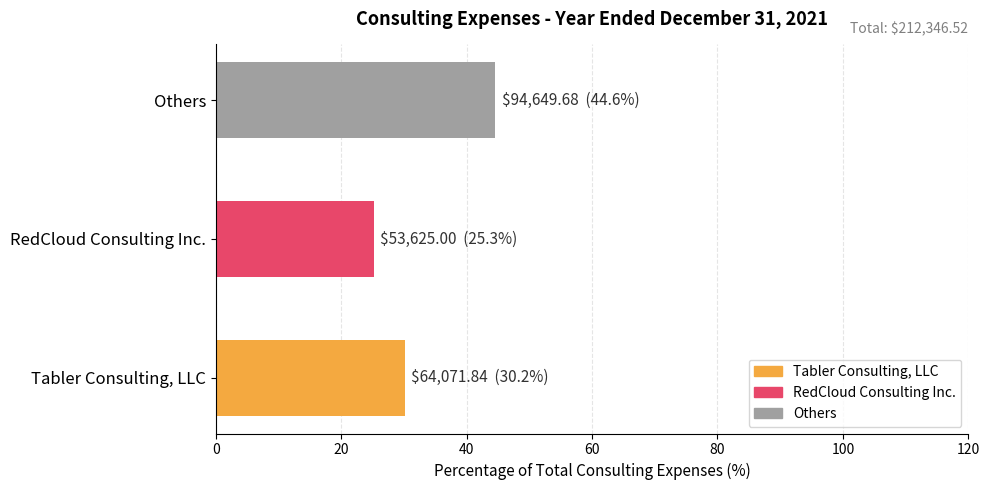

What is the sum of all values?

100.0